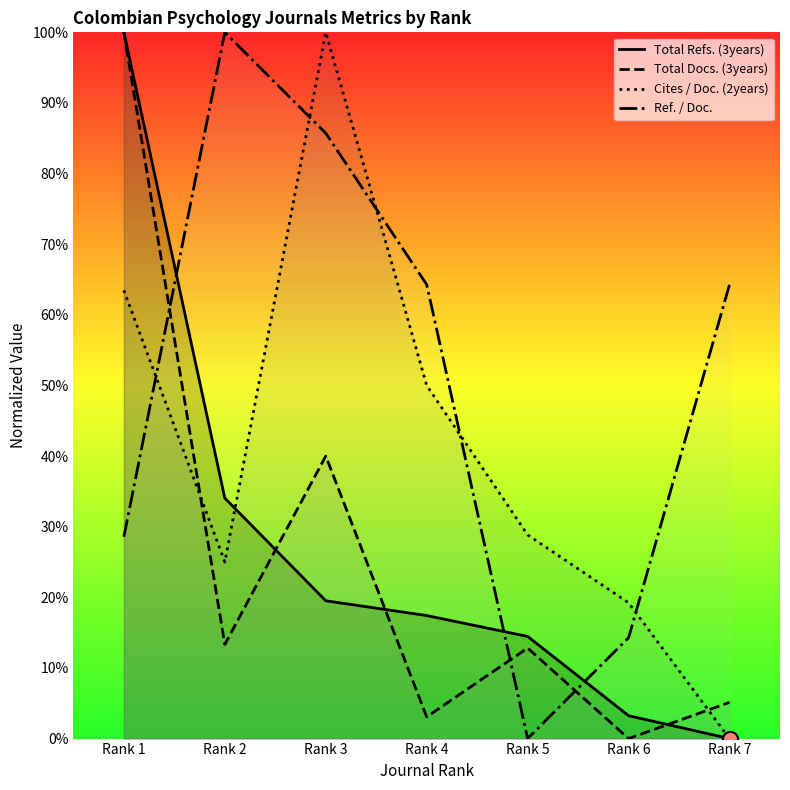

Which series reaches the minimum Y coordinate?

Total Refs. (3years)